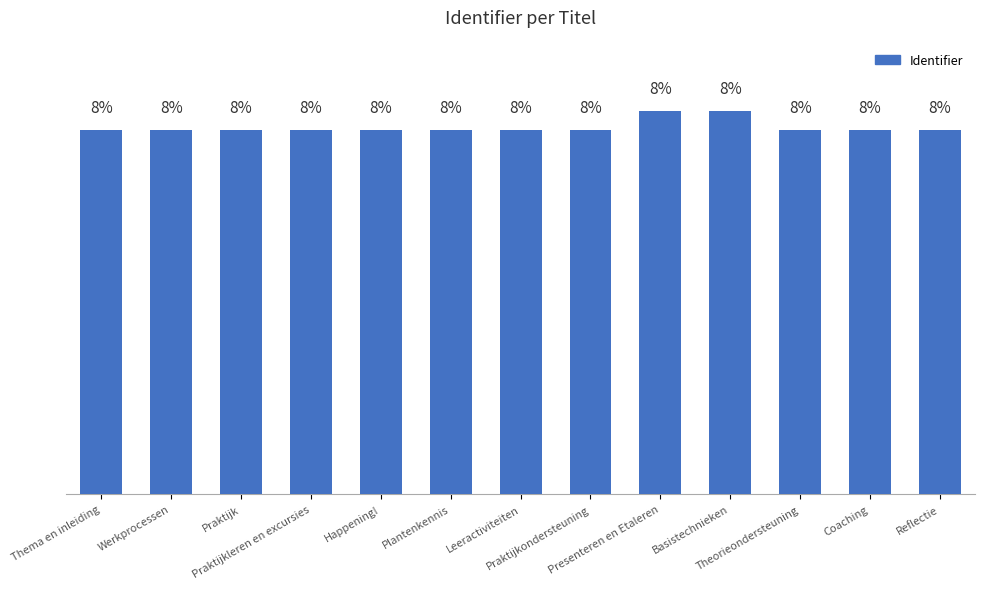

Does the chart contain any negative values?

No